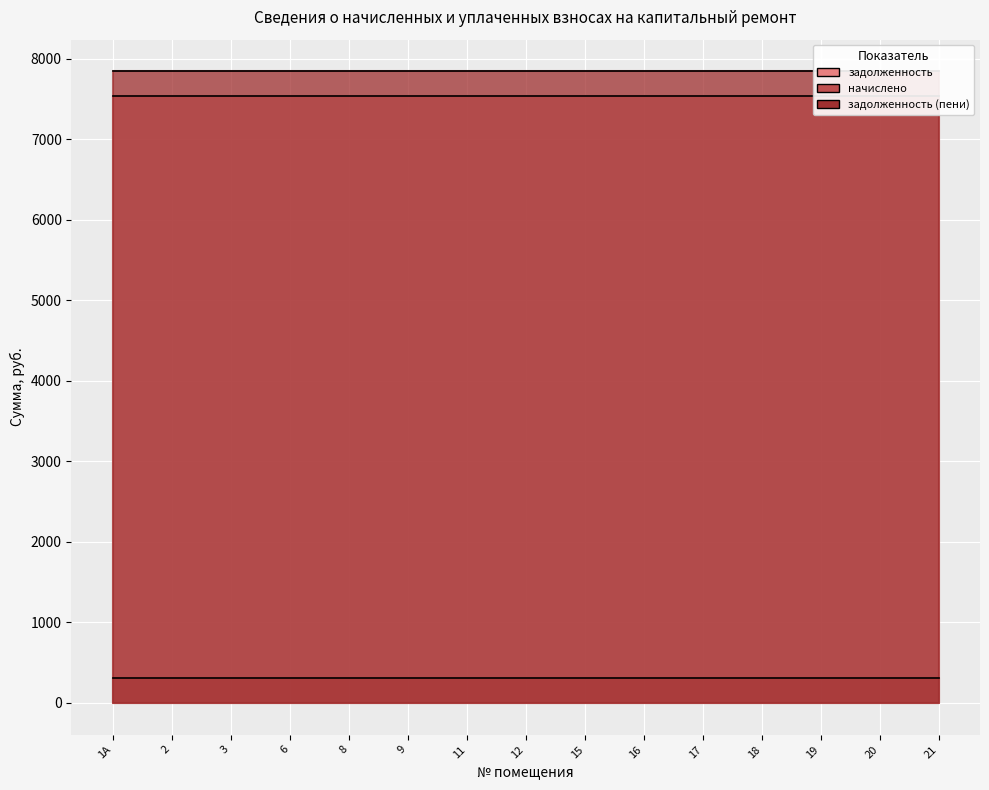

True or false: задолженность and начислено cross at least once.

False